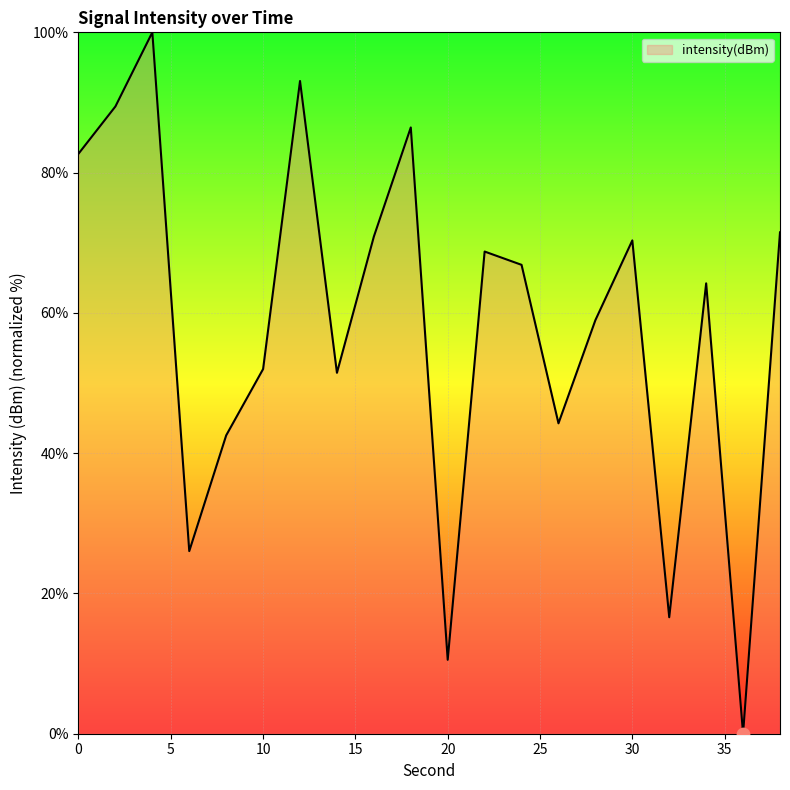

What is the difference between the maximum and minimum values?

100.0